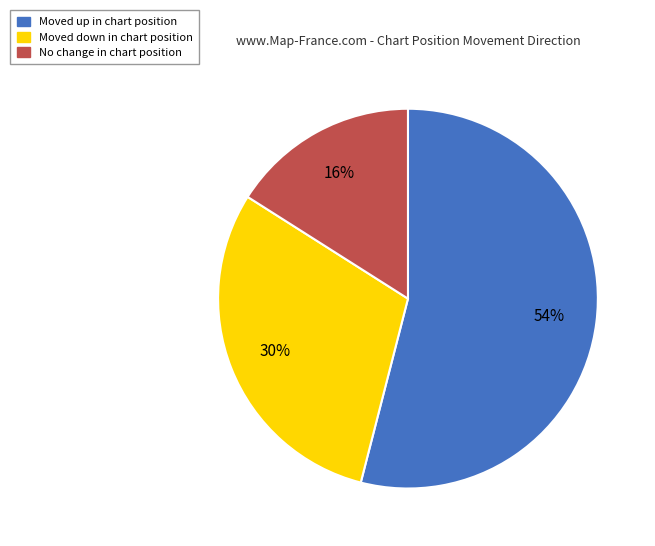

Is there any slice that represents more than half of the pie?

Yes